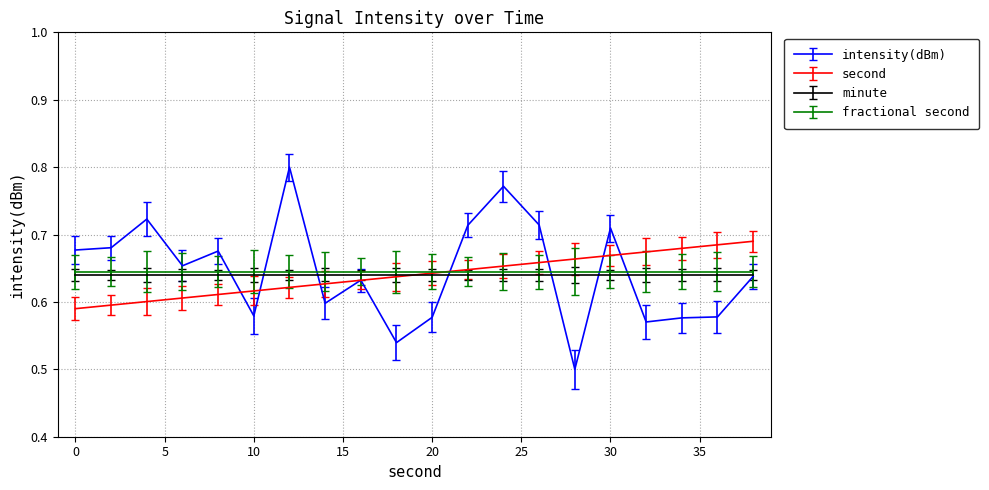

Which series has the largest range (max minus min)?

intensity(dBm)